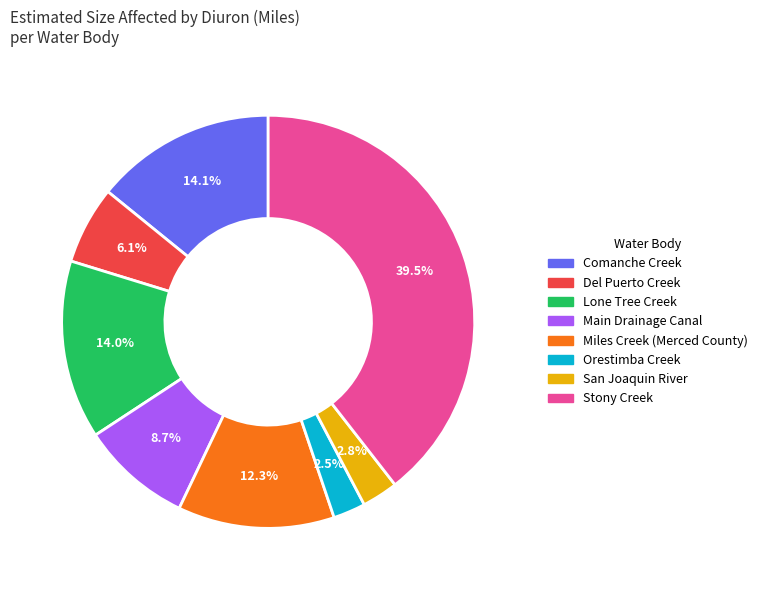

Which has a higher value, Comanche Creek or Main Drainage Canal?

Comanche Creek